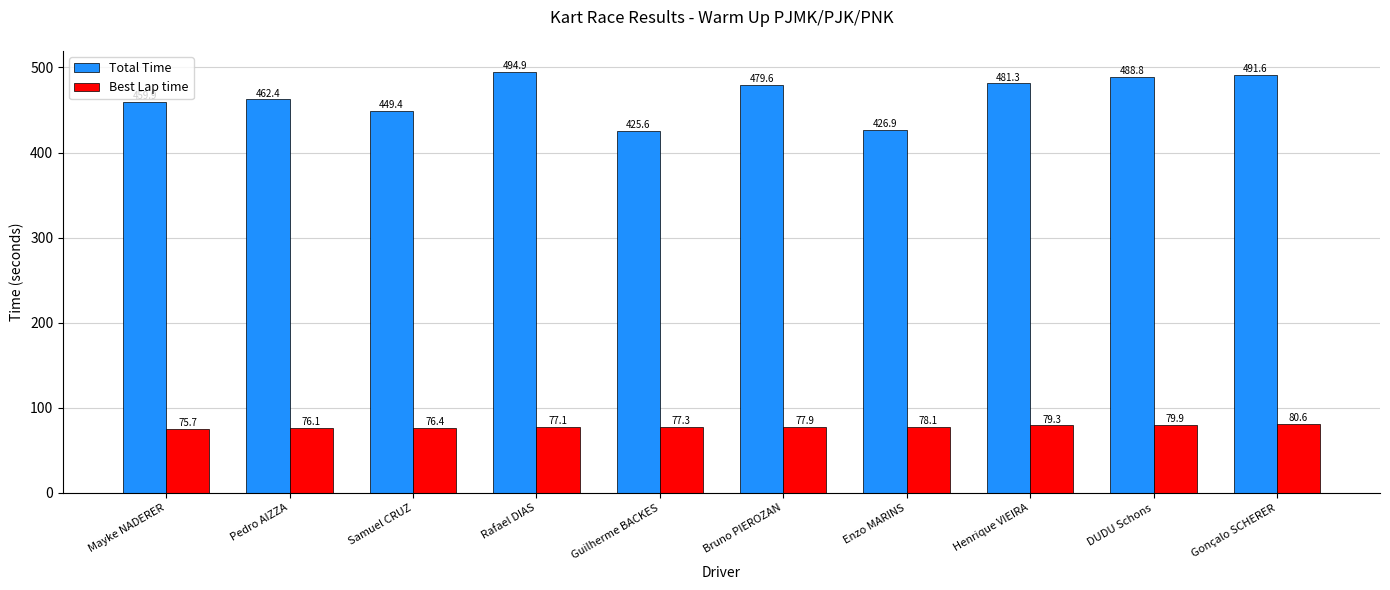

Which series has the largest range (max minus min)?

Total Time